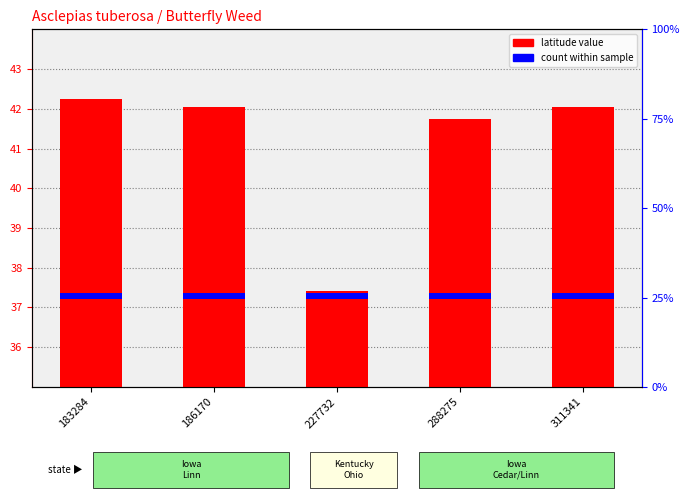

List the series in order of their overall mean, highest first.

latitude value, count within sample